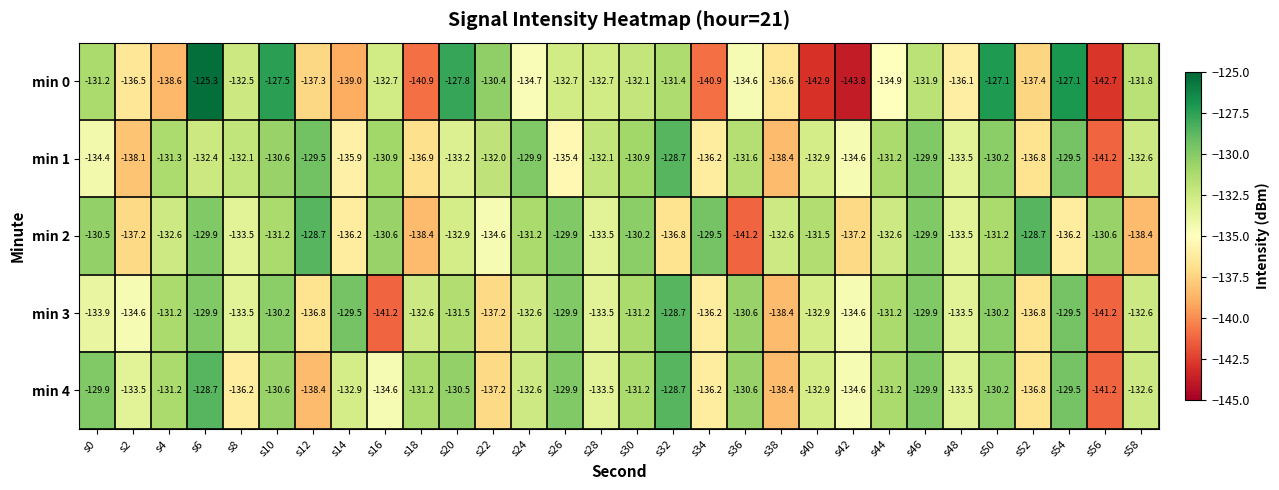

What is the difference between the maximum and minimum values in the min 2 series?

12.5